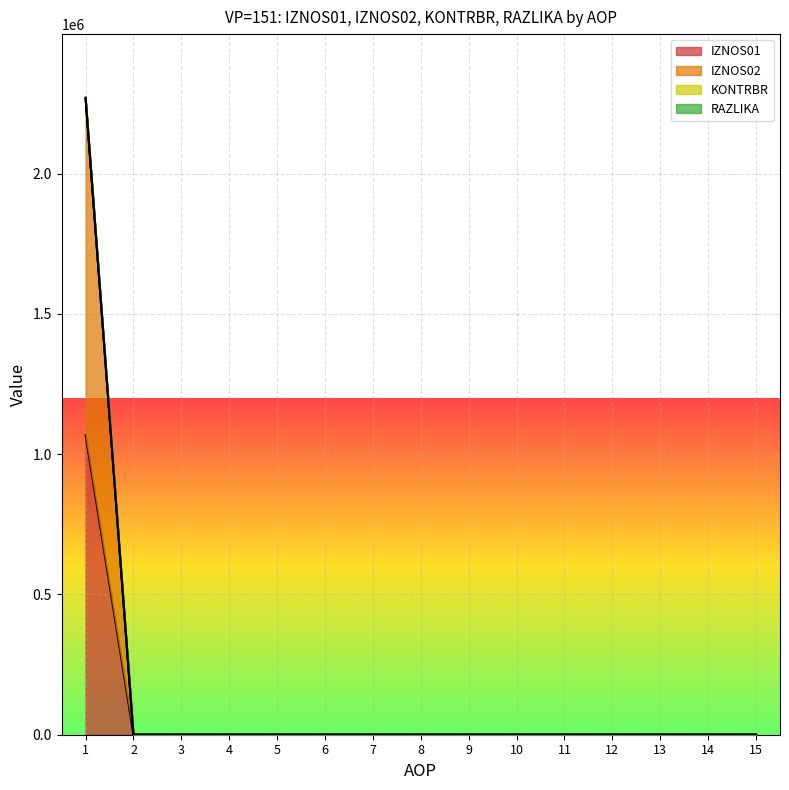

True or false: KONTRBR and IZNOS01 cross at least once.

False